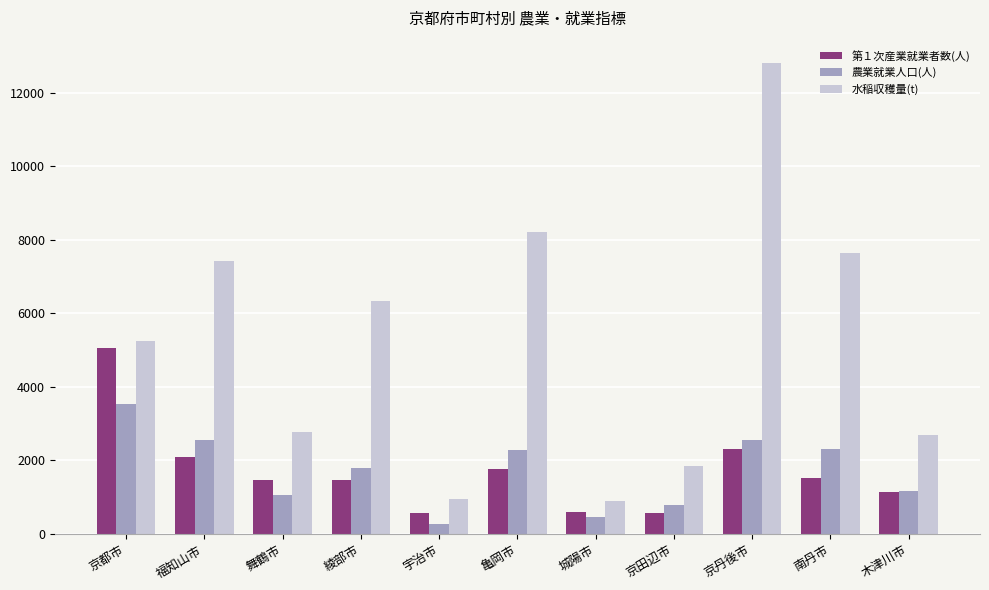

What is the average value of the 農業就業人口(人) series?

1708